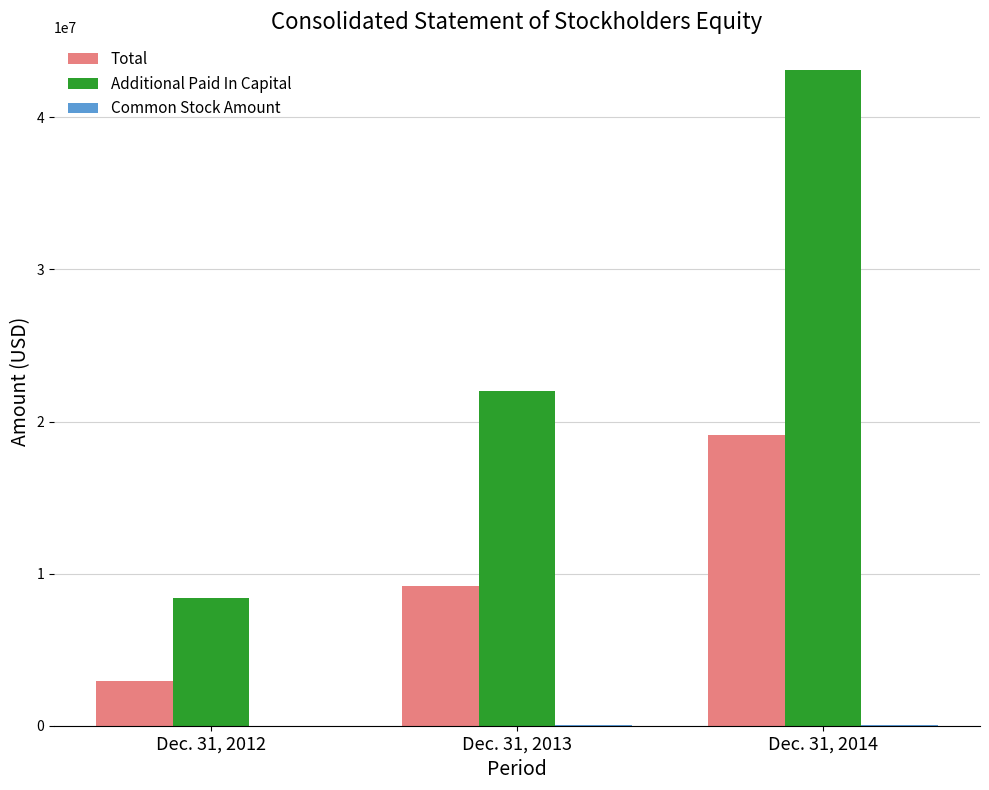

The Total series shows 3742700 at Dec. 31, 2013. True or false?

False